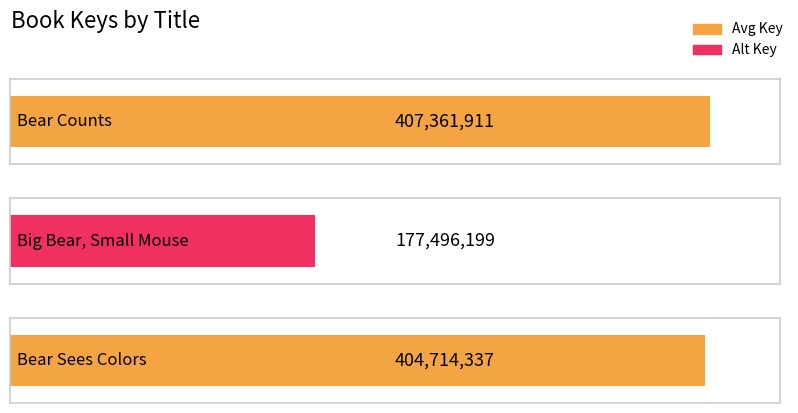

Which has a higher value, Big Bear, Small Mouse or Bear Counts?

Bear Counts